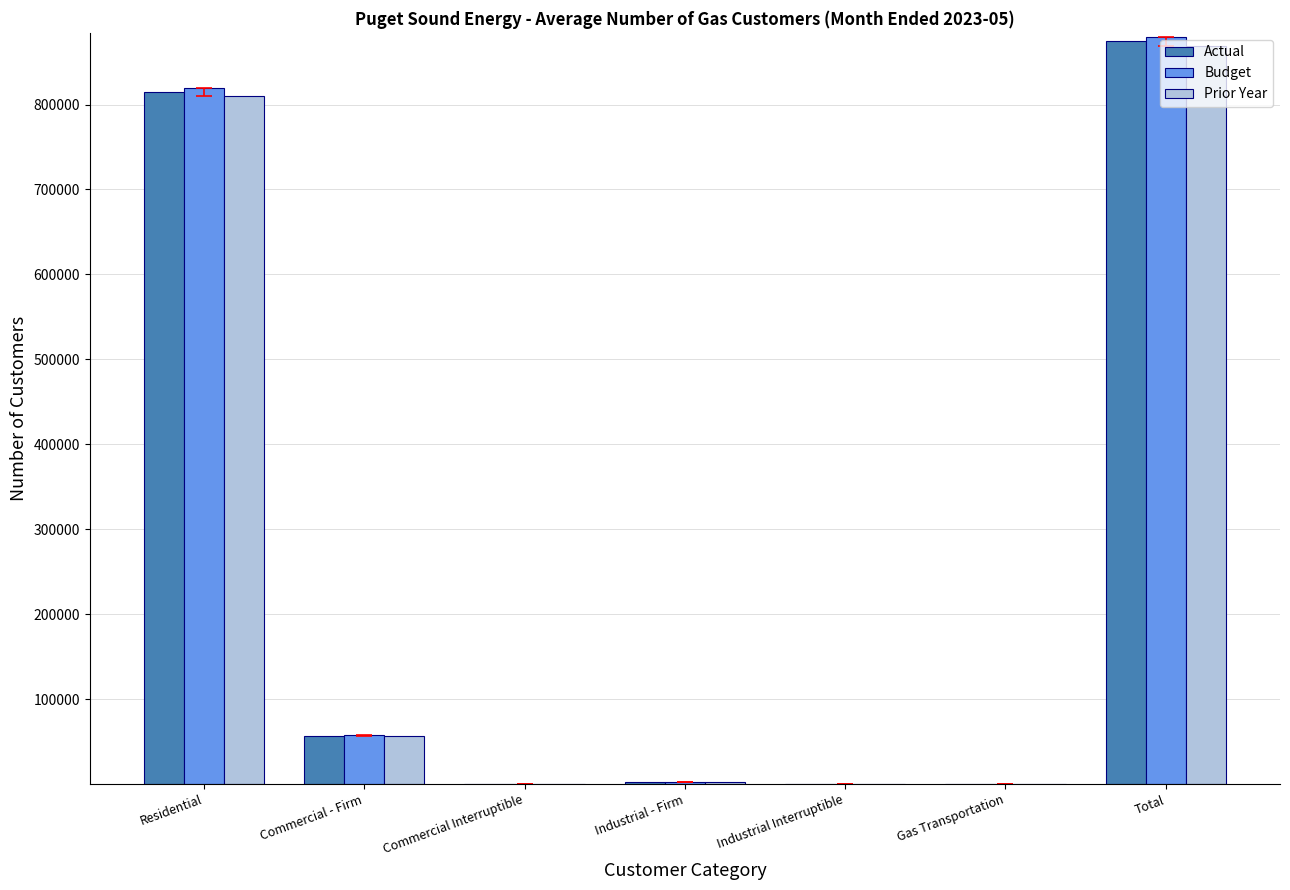

Count the number of categories in the chart.

7